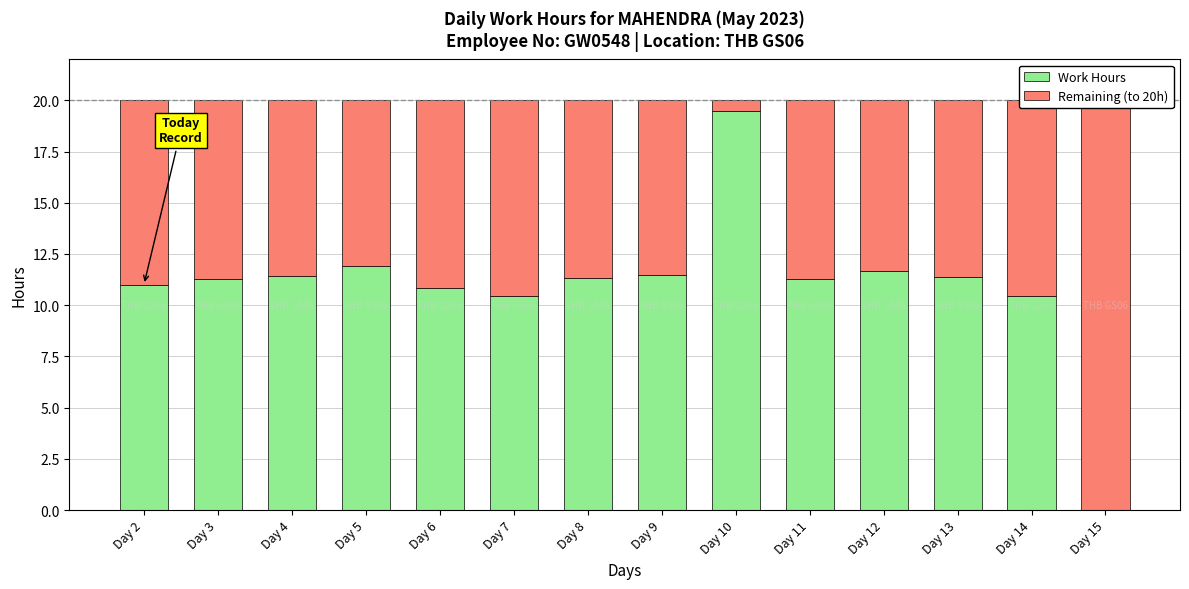

What is the difference between the maximum and minimum values in the Remaining (to 20h) series?

19.5